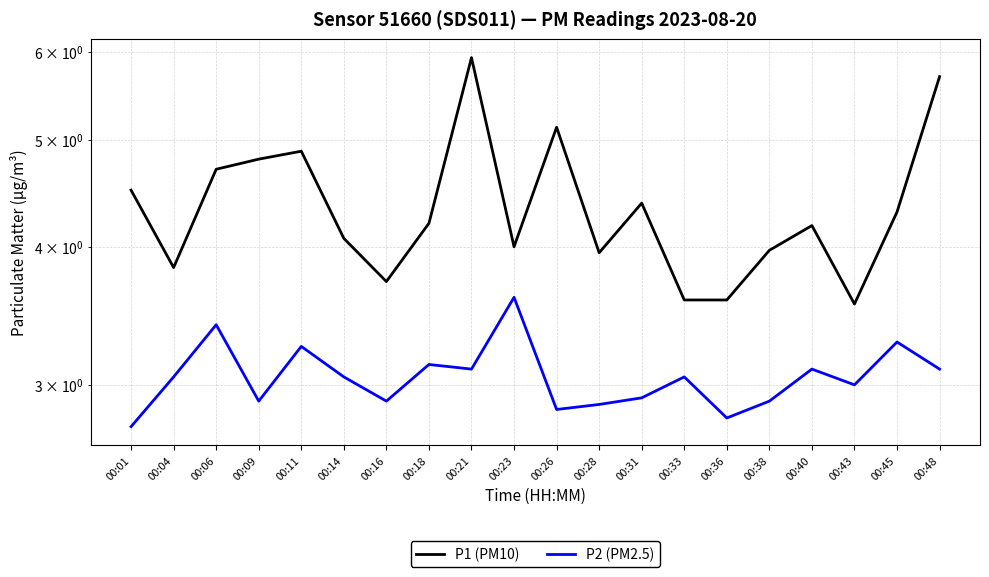

Where does the P2 (PM2.5) series first go above 3?

00:04